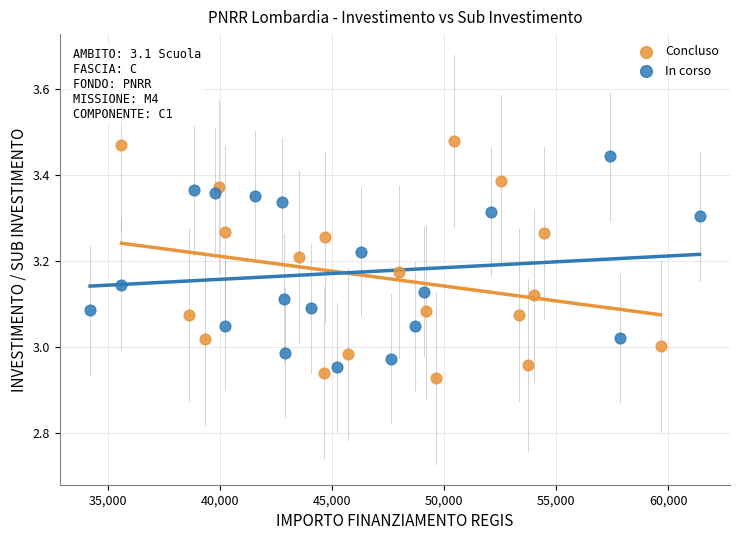

Which series has the widest spread of Y values?

Concluso